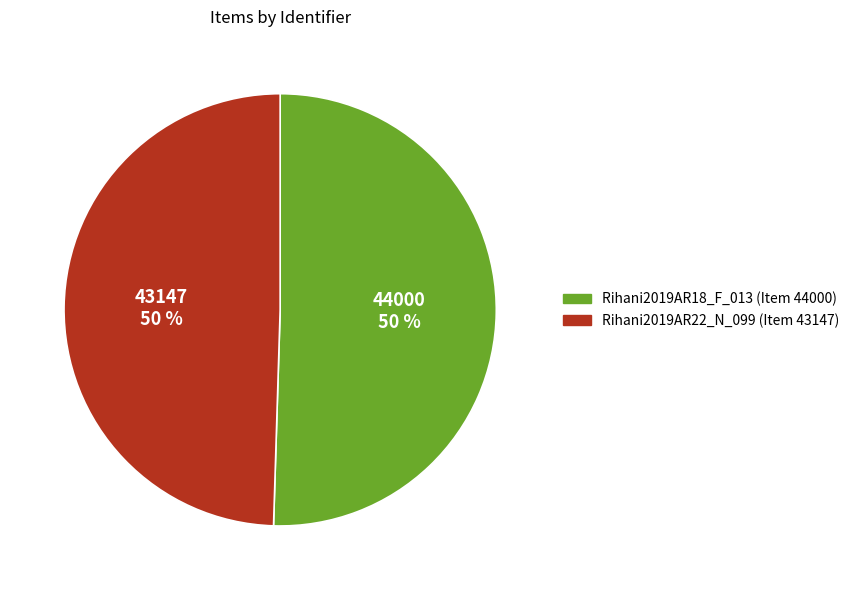

To the nearest percent, what is the combined percentage of Rihani2019AR18_F_013 and Rihani2019AR22_N_099?

100%